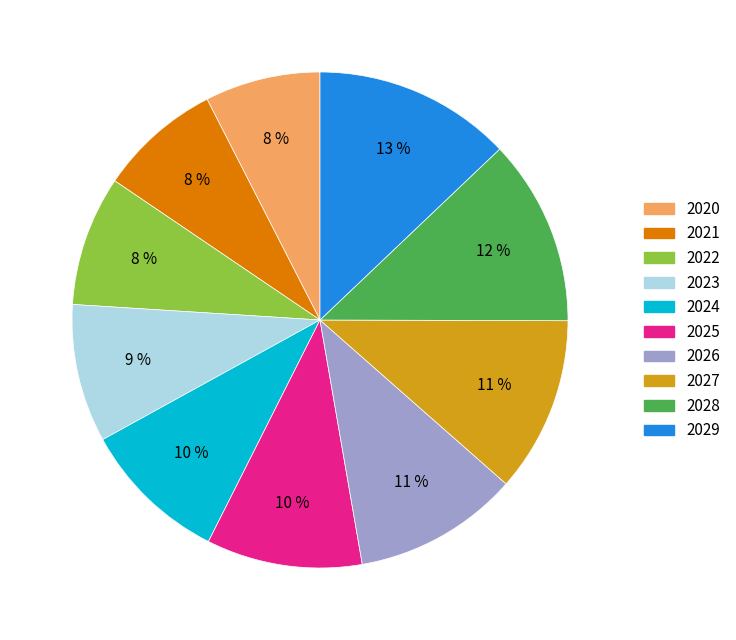

Is 2029 the majority of the pie?

No